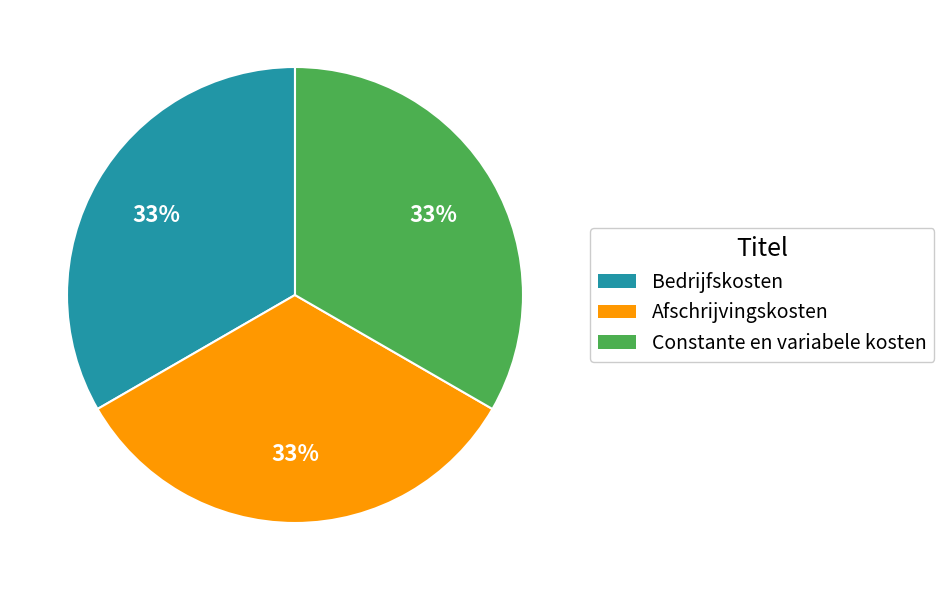

Is the sum of Constante en variabele kosten and Bedrijfskosten greater than half?

Yes